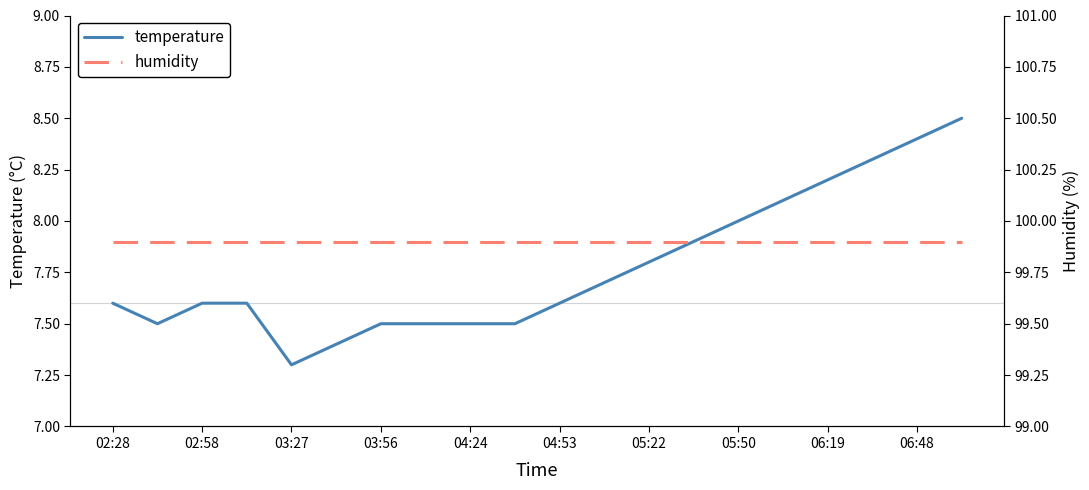

The value of temperature at 04:53 is 7.6. True or false?

True